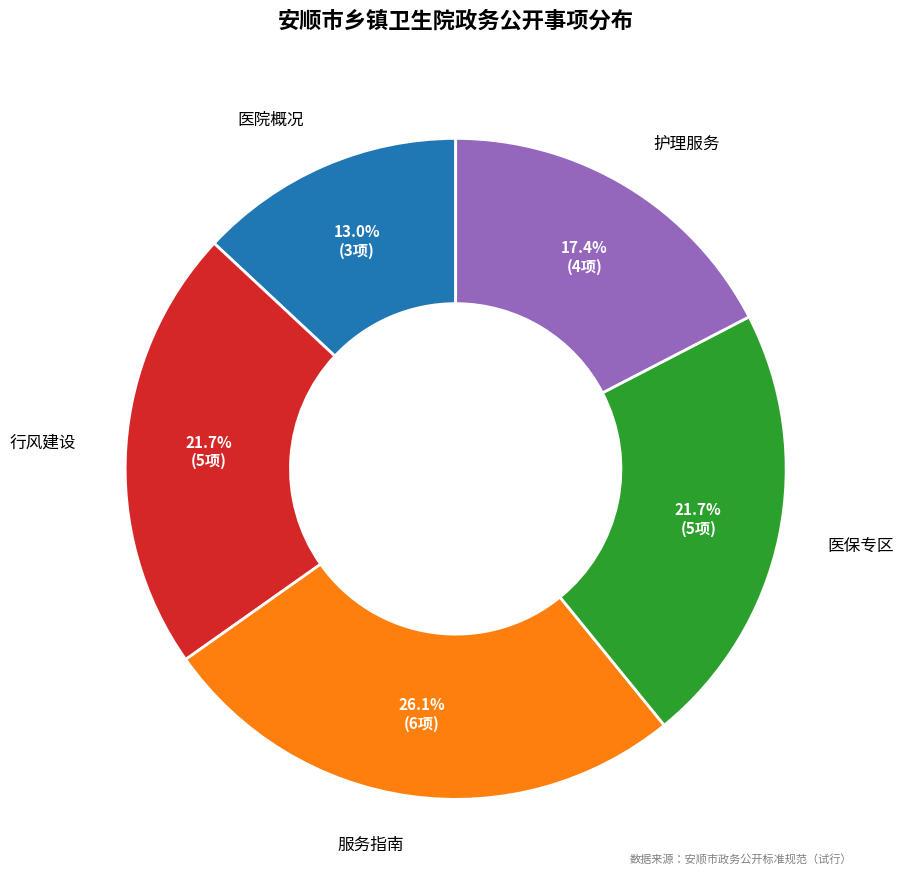

Count the number of slices in the pie.

5